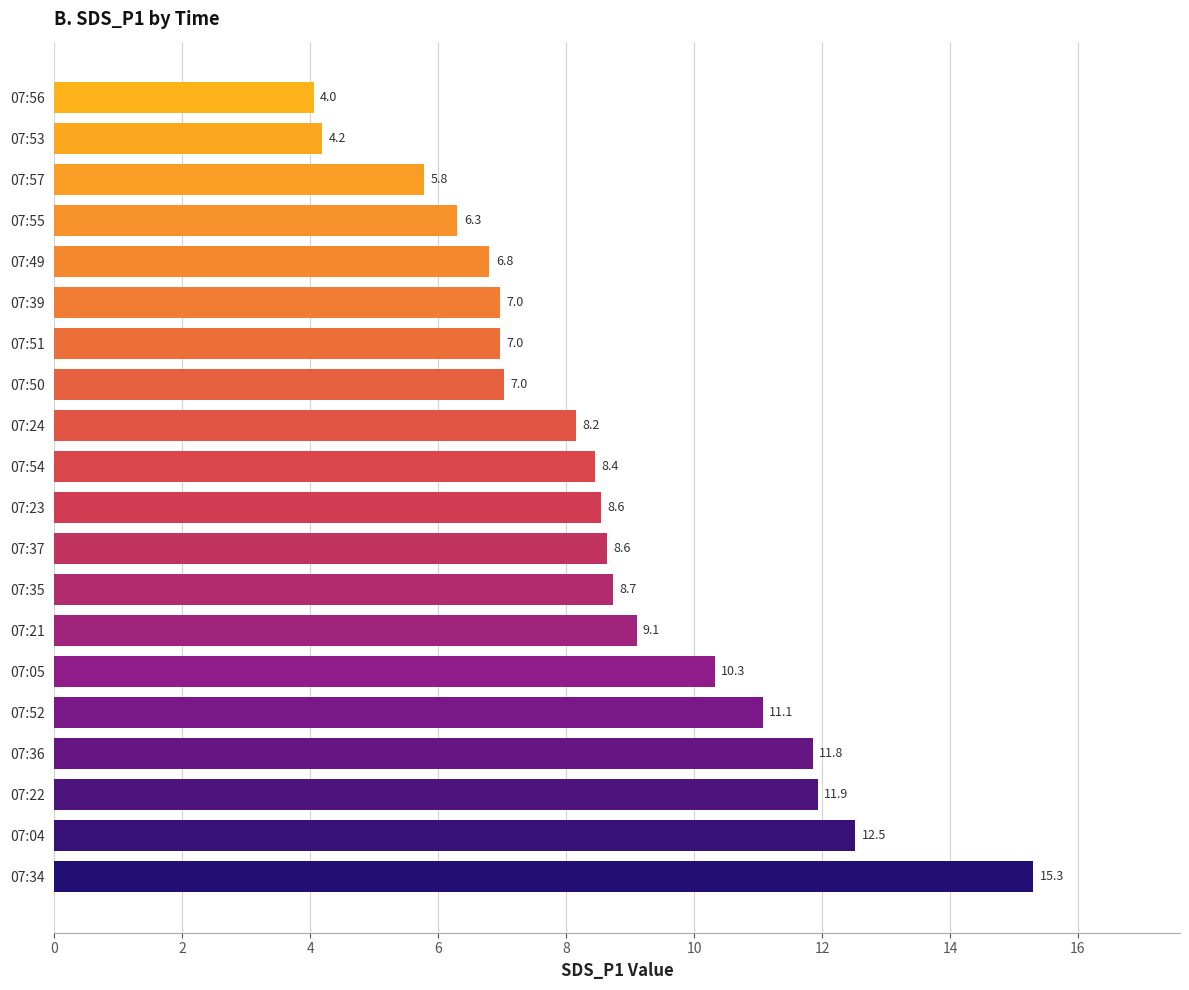

The chart shows a value of 12.5 at 07:04. True or false?

True